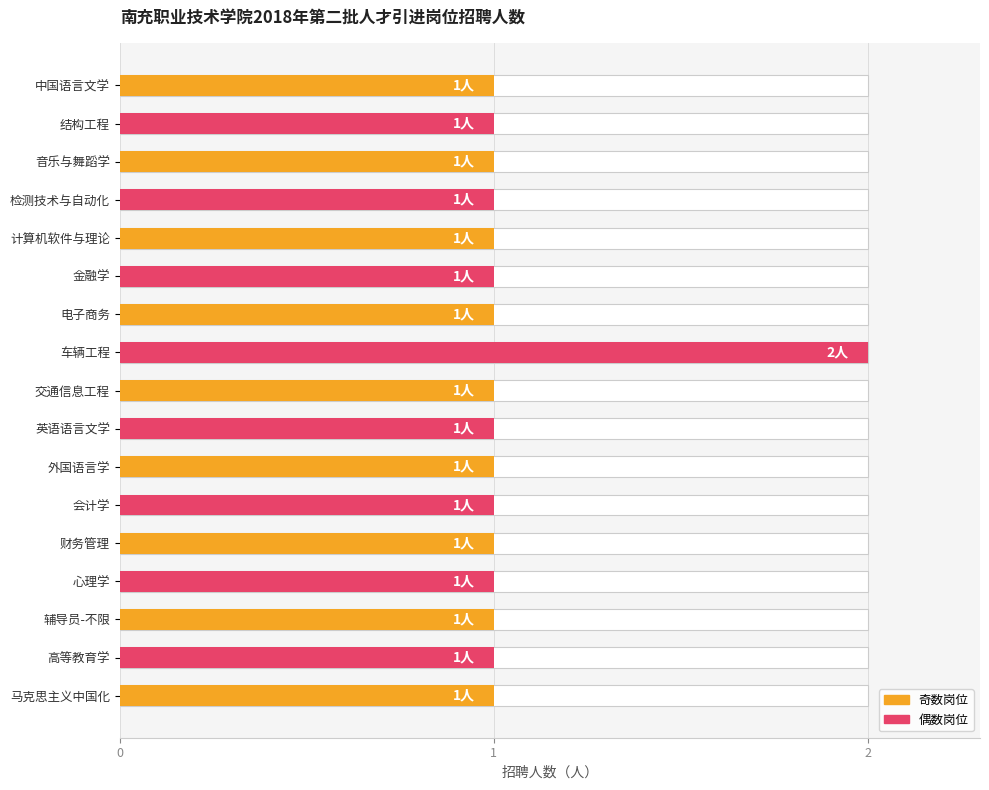

What is the sum of all values?

18